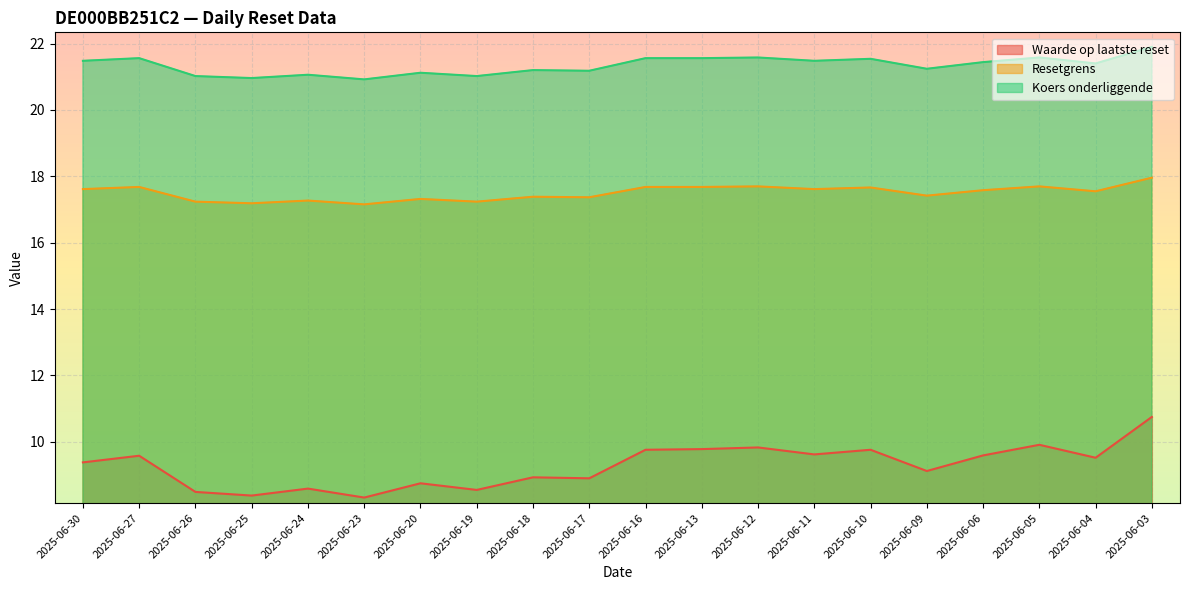

What is the sum of all Waarde op laatste reset values?

185.5